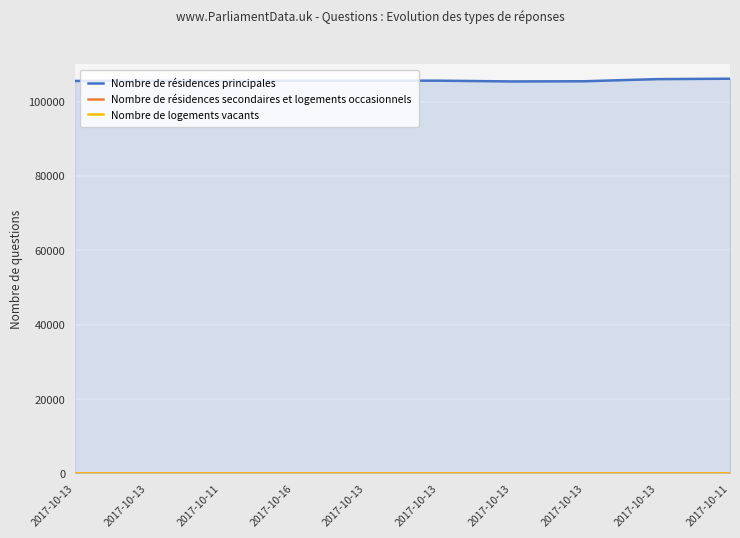

True or false: Nombre de logements vacants and Nombre de résidences secondaires et logements occasionnels cross at least once.

False